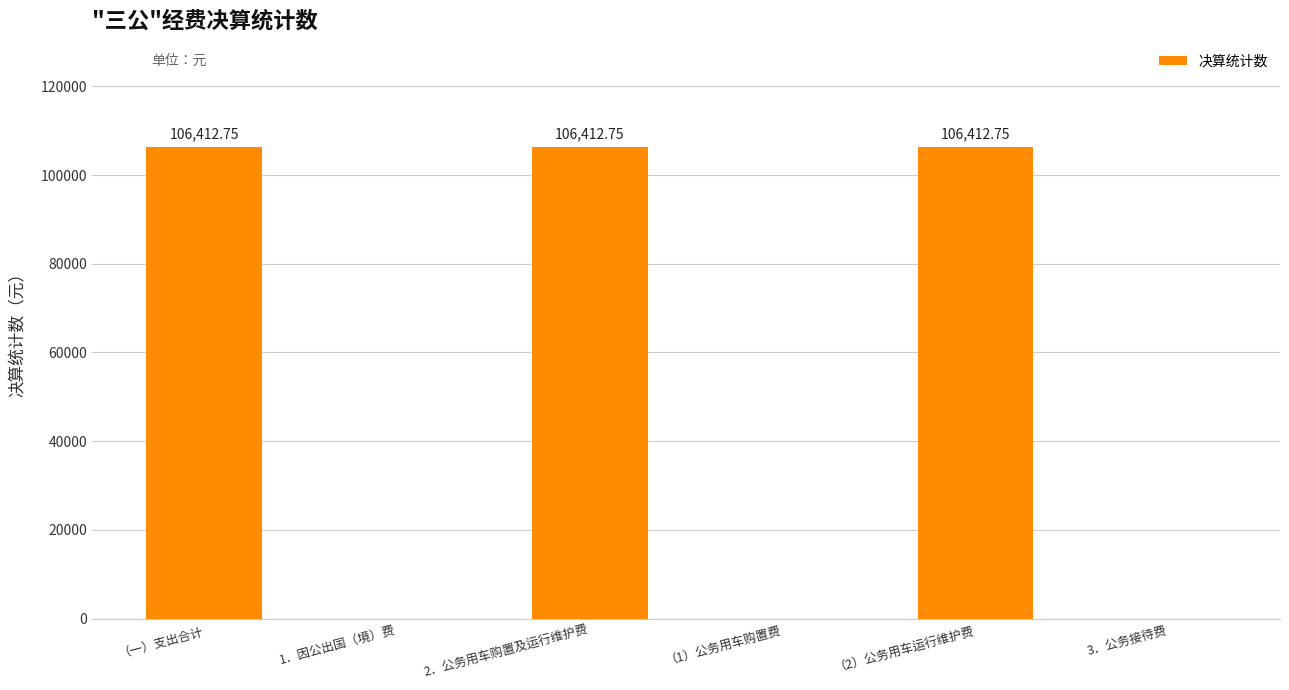

Reading left to right, what are all the values shown in this chart?

106412.8	0.0	106412.8	0.0	106412.8	0.0